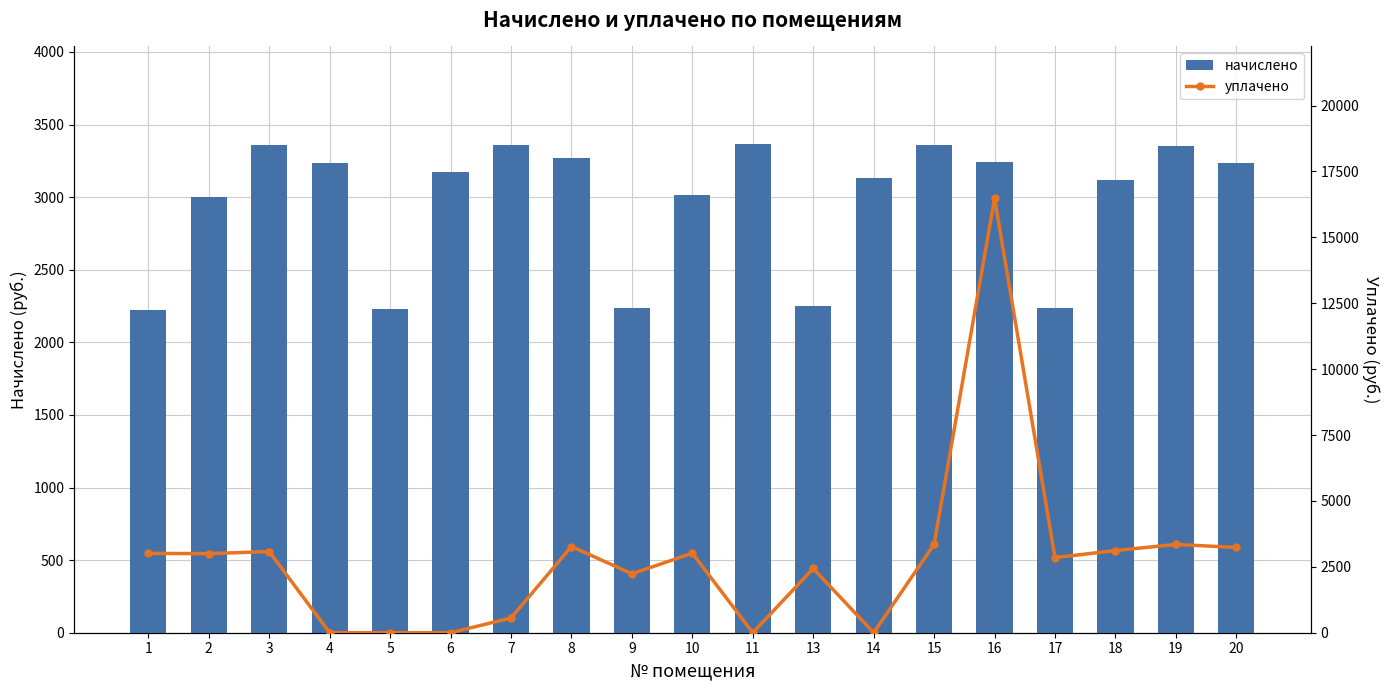

True or false: уплачено has a value of 2236.2 at 9.

True